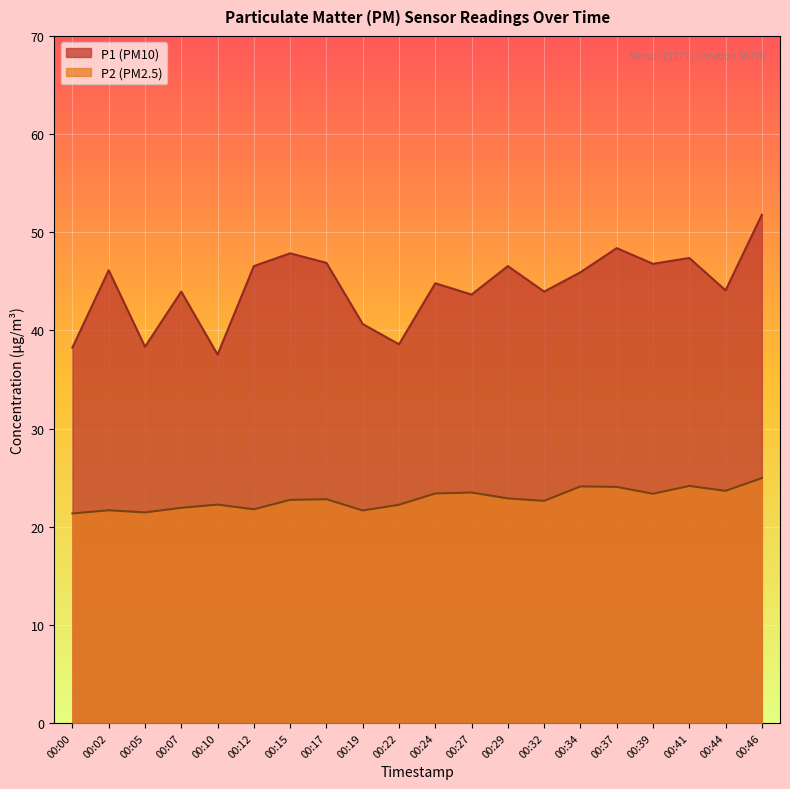

What are all the series names shown in the legend?

P1 (PM10), P2 (PM2.5)